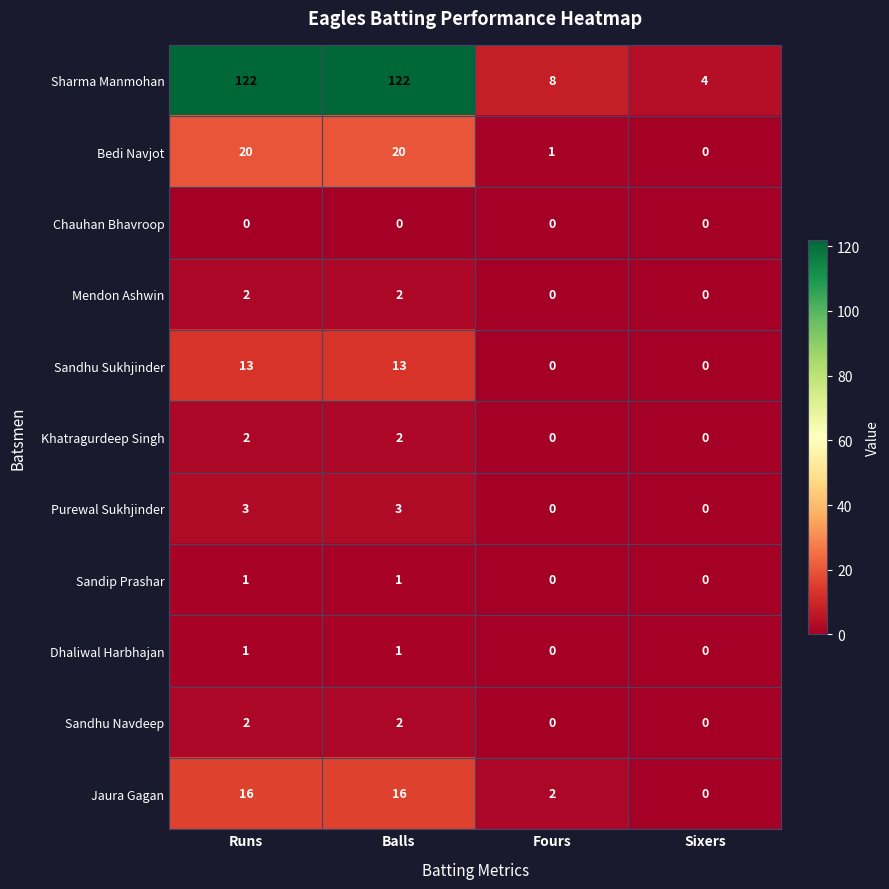

The value of Sandhu Sukhjinder at Runs is 13. True or false?

True